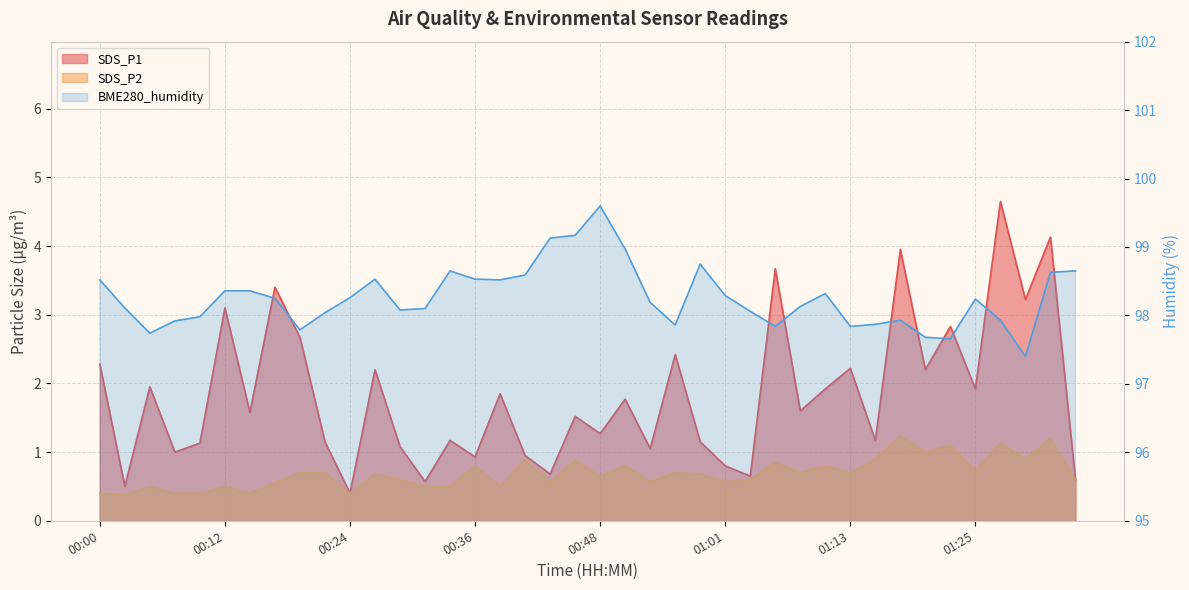

Reading right to left, list all the values displayed in this chart.

SDS_P1: 01:35=0.6	01:32=4.1	01:30=3.2	01:27=4.7	01:25=1.9	01:23=2.8	01:20=2.2	01:18=4.0	01:15=1.2	01:13=2.2	01:10=1.9	01:08=1.6	01:06=3.7	01:03=0.7	01:01=0.8	00:58=1.1	00:56=2.4	00:53=1.1	00:51=1.8	00:48=1.3	00:46=1.5	00:43=0.7	00:41=0.9	00:39=1.9	00:36=0.9	00:34=1.2	00:31=0.6	00:29=1.1	00:26=2.2	00:24=0.4	00:22=1.1	00:19=2.7	00:17=3.4	00:14=1.6	00:12=3.1	00:09=1.1	00:07=1.0	00:05=1.9	00:02=0.5	00:00=2.3
SDS_P2: 01:35=0.6	01:32=1.2	01:30=0.9	01:27=1.1	01:25=0.7	01:23=1.1	01:20=1.0	01:18=1.2	01:15=0.9	01:13=0.7	01:10=0.8	01:08=0.7	01:06=0.8	01:03=0.6	01:01=0.6	00:58=0.7	00:56=0.7	00:53=0.6	00:51=0.8	00:48=0.7	00:46=0.9	00:43=0.6	00:41=0.9	00:39=0.5	00:36=0.8	00:34=0.5	00:31=0.5	00:29=0.6	00:26=0.7	00:24=0.4	00:22=0.7	00:19=0.7	00:17=0.6	00:14=0.4	00:12=0.5	00:09=0.4	00:07=0.4	00:05=0.5	00:02=0.4	00:00=0.4
BME280_humidity: 01:35=98.7	01:32=98.6	01:30=97.4	01:27=97.9	01:25=98.2	01:23=97.7	01:20=97.7	01:18=97.9	01:15=97.9	01:13=97.8	01:10=98.3	01:08=98.1	01:06=97.8	01:03=98.1	01:01=98.3	00:58=98.8	00:56=97.9	00:53=98.2	00:51=99.0	00:48=99.6	00:46=99.2	00:43=99.1	00:41=98.6	00:39=98.5	00:36=98.5	00:34=98.7	00:31=98.1	00:29=98.1	00:26=98.5	00:24=98.3	00:22=98.0	00:19=97.8	00:17=98.2	00:14=98.4	00:12=98.4	00:09=98.0	00:07=97.9	00:05=97.7	00:02=98.1	00:00=98.5